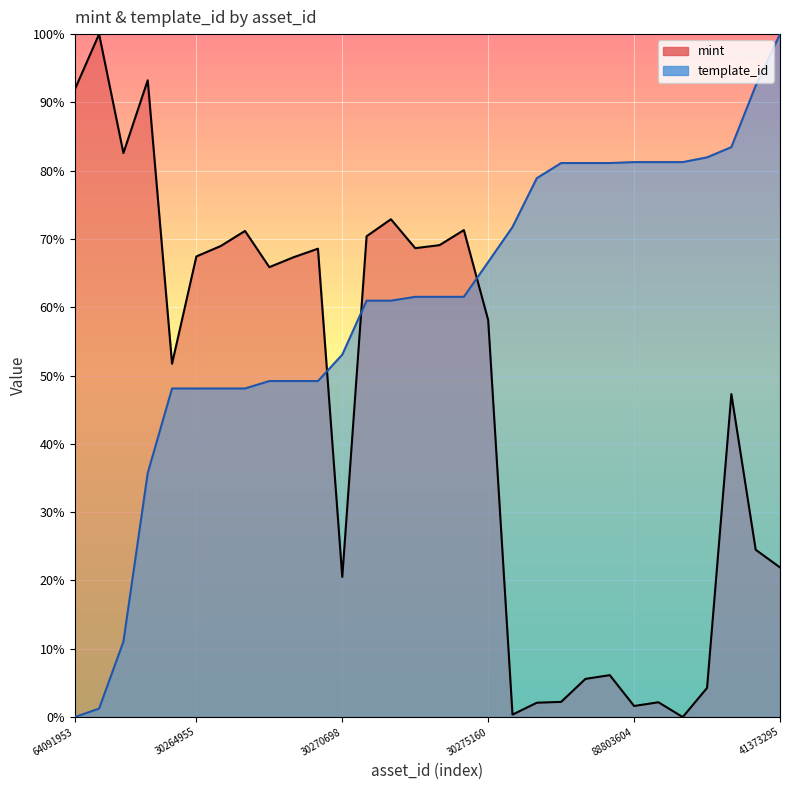

What is the difference between the maximum and minimum values in the mint series?

100.0